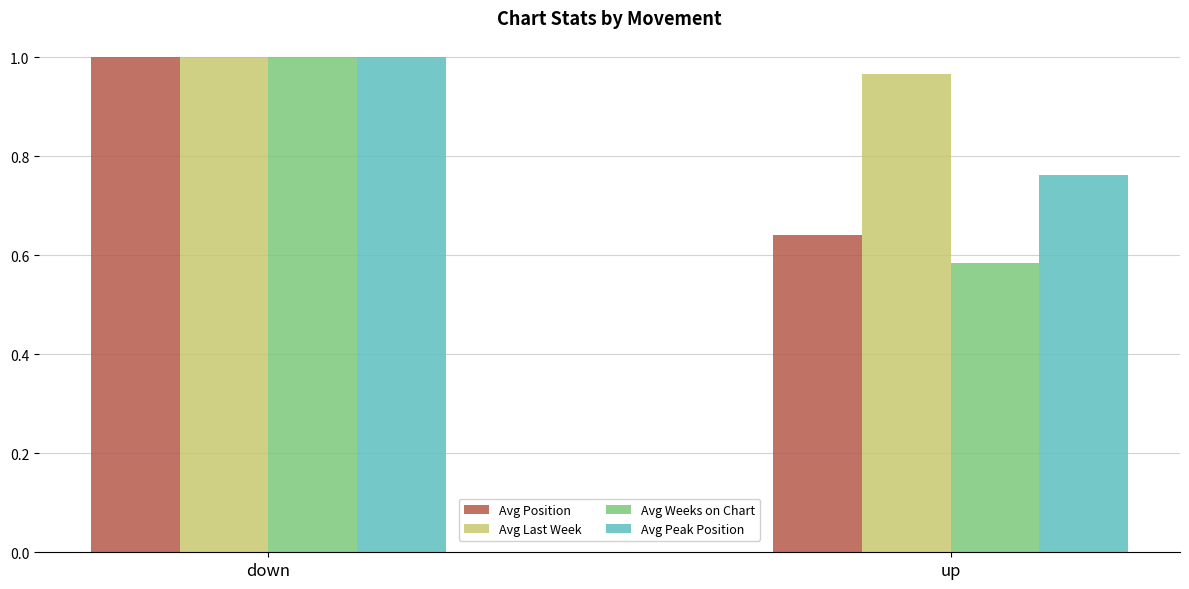

Is it true that Avg Peak Position equals 0.5 at down?

False